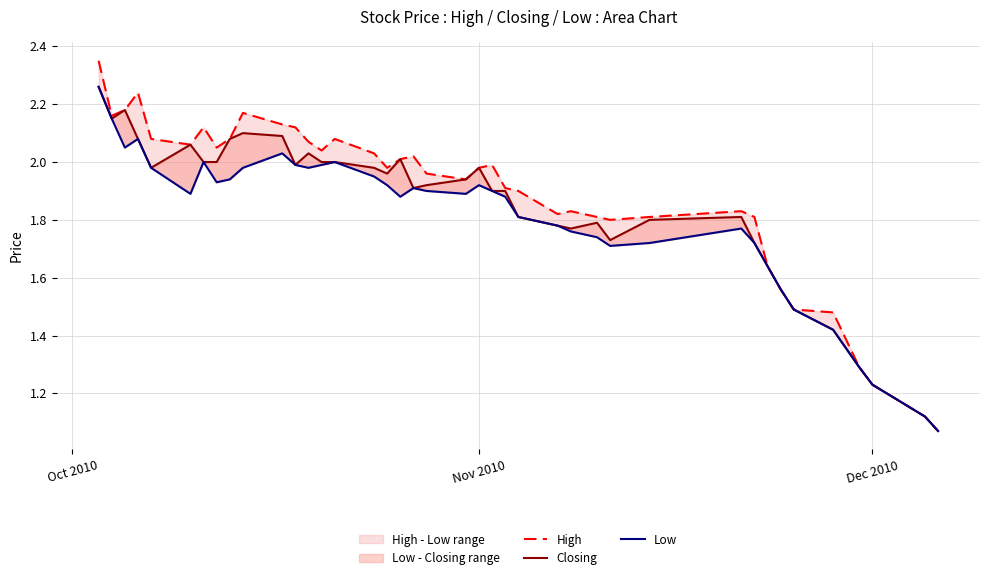

What is the lowest value of the Low series?

1.1